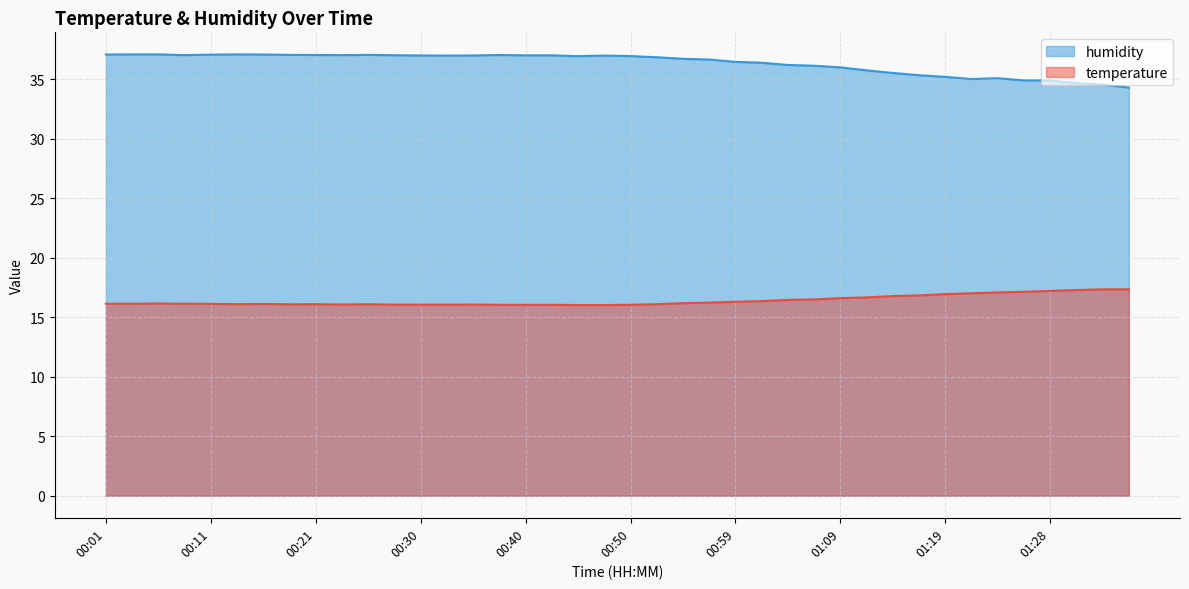

Reading left to right, list all the values displayed in this chart.

temperature: 00:01=16.1	00:03=16.1	00:06=16.2	00:08=16.1	00:11=16.1	00:13=16.1	00:16=16.1	00:18=16.1	00:21=16.1	00:23=16.1	00:25=16.1	00:28=16.1	00:30=16.1	00:33=16.1	00:35=16.1	00:38=16.1	00:40=16.1	00:42=16.1	00:45=16.0	00:47=16.0	00:50=16.1	00:52=16.1	00:54=16.2	00:57=16.2	00:59=16.3	01:02=16.4	01:04=16.5	01:07=16.5	01:09=16.6	01:11=16.7	01:14=16.8	01:16=16.8	01:19=16.9	01:21=17.0	01:24=17.1	01:26=17.1	01:28=17.2	01:31=17.3	01:33=17.4	01:36=17.4
humidity: 00:01=37.1	00:03=37.1	00:06=37.1	00:08=37.0	00:11=37.1	00:13=37.1	00:16=37.1	00:18=37.1	00:21=37.0	00:23=37.0	00:25=37.1	00:28=37.0	00:30=37.0	00:33=37.0	00:35=37.0	00:38=37.0	00:40=37.0	00:42=37.0	00:45=37.0	00:47=37.0	00:50=37.0	00:52=36.9	00:54=36.7	00:57=36.7	00:59=36.5	01:02=36.4	01:04=36.2	01:07=36.1	01:09=36.0	01:11=35.8	01:14=35.5	01:16=35.4	01:19=35.2	01:21=35.0	01:24=35.1	01:26=34.9	01:28=34.9	01:31=34.7	01:33=34.6	01:36=34.3